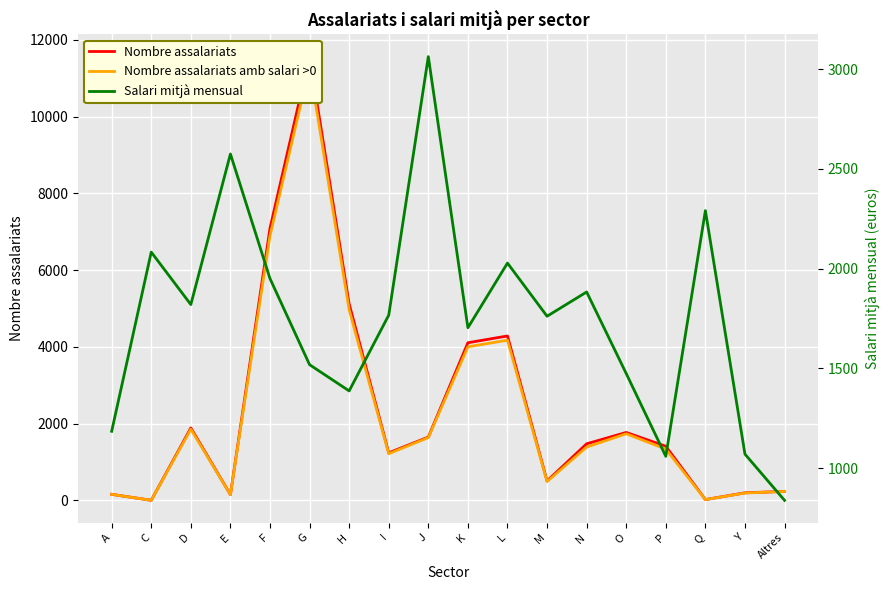

Is it true that Nombre assalariats equals 541.6 at I?

False